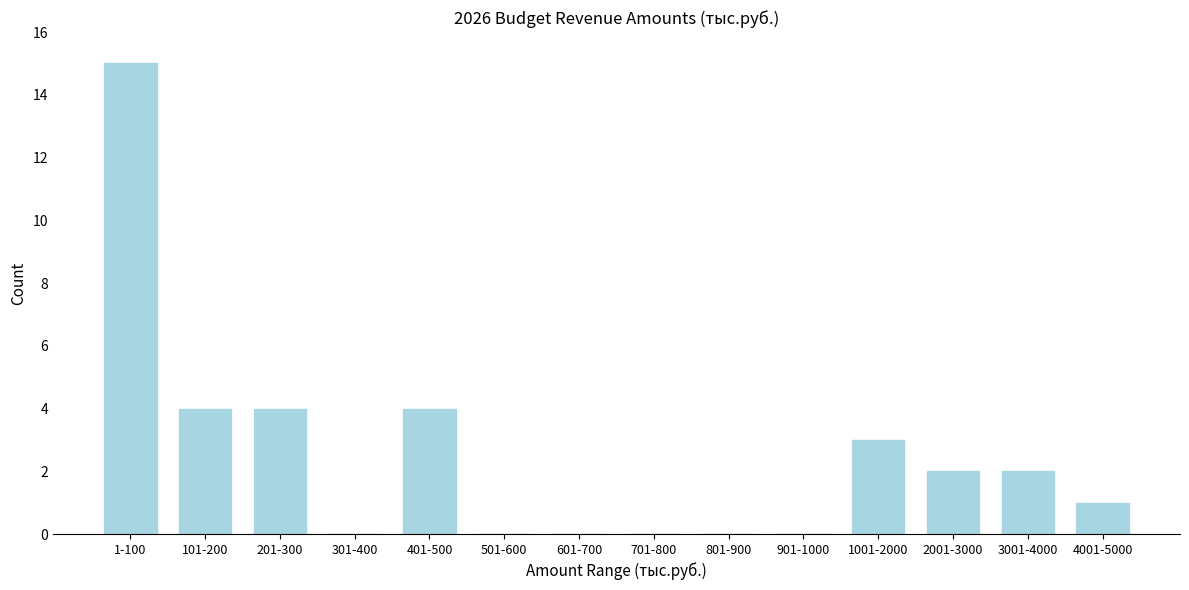

Reading left to right, transcribe all the data shown in this chart.

1-100=15	101-200=4	201-300=4	301-400=0	401-500=4	501-600=0	601-700=0	701-800=0	801-900=0	901-1000=0	1001-2000=3	2001-3000=2	3001-4000=2	4001-5000=1